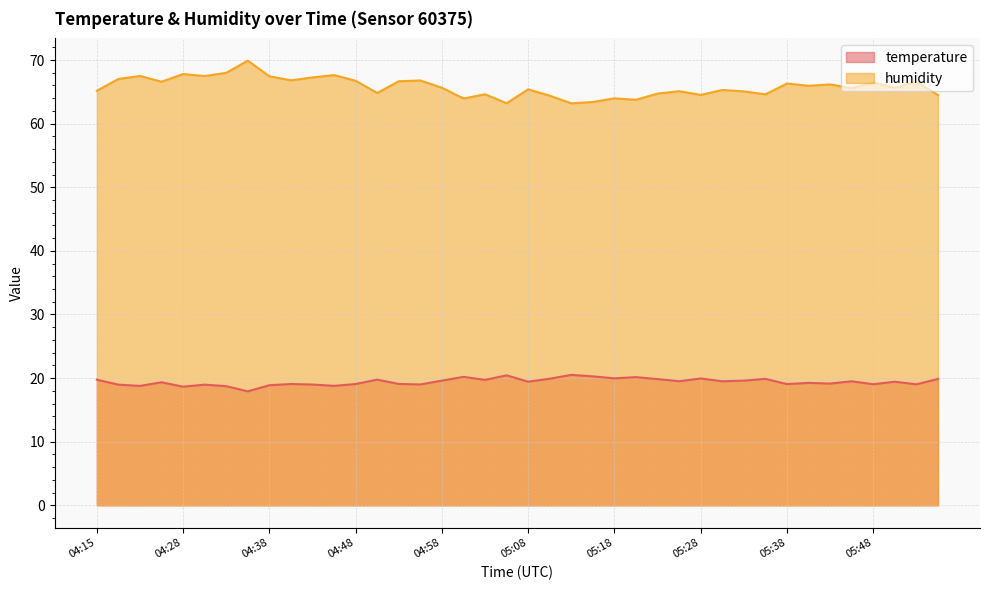

True or false: temperature and humidity cross at least once.

False